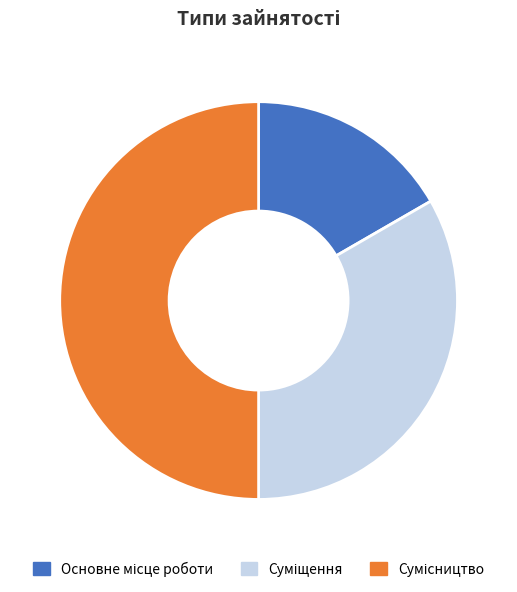

To the nearest percent, what is the combined percentage of Суміщення and Сумісництво?

83%